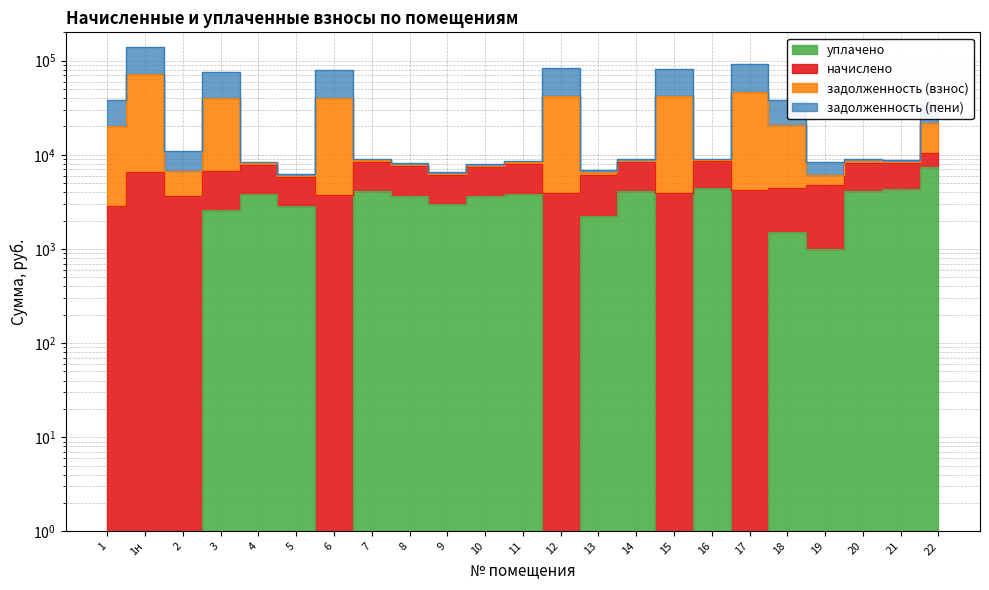

Which category has the lowest value in the уплачено series?

1